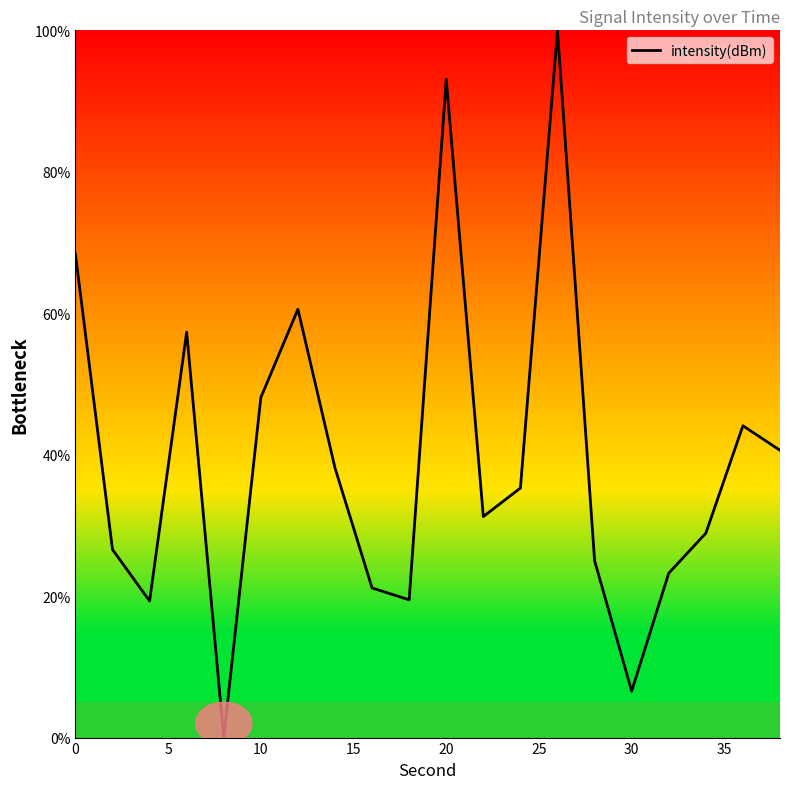

What is the difference between the maximum and minimum values?

100.0